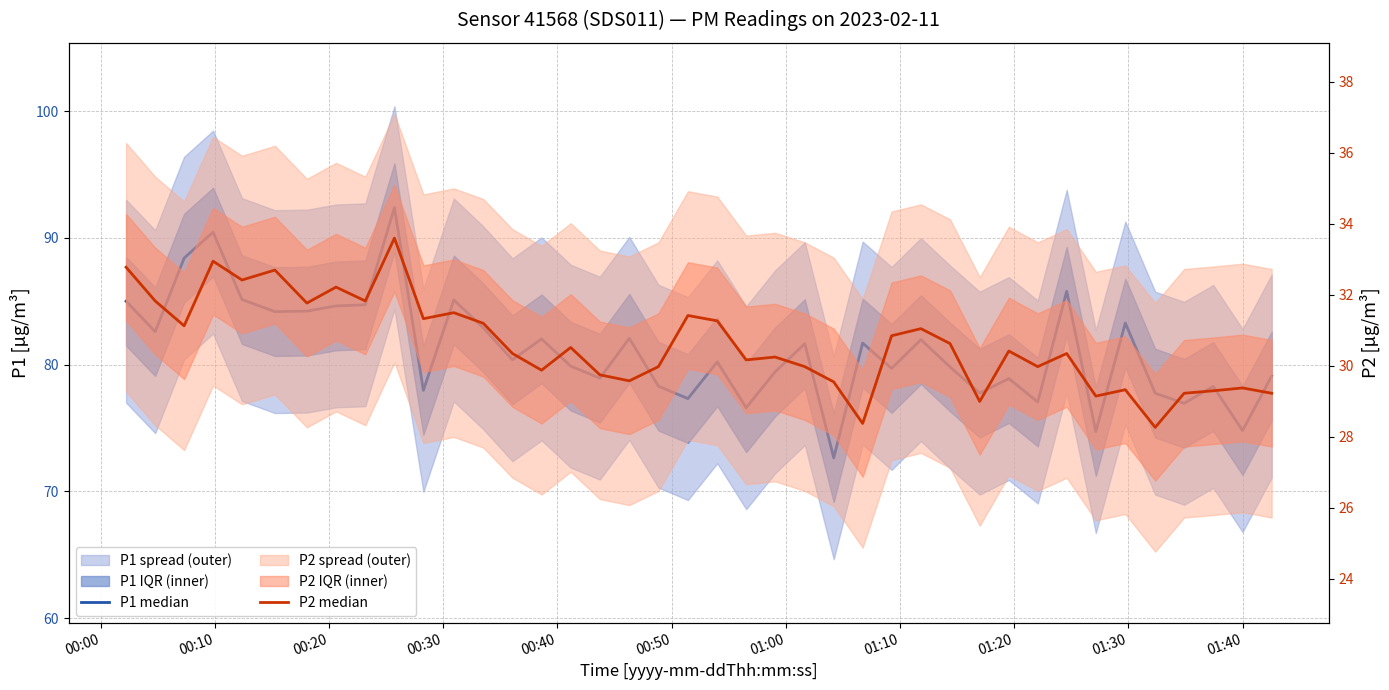

What is the minimum value shown in the chart?

28.3